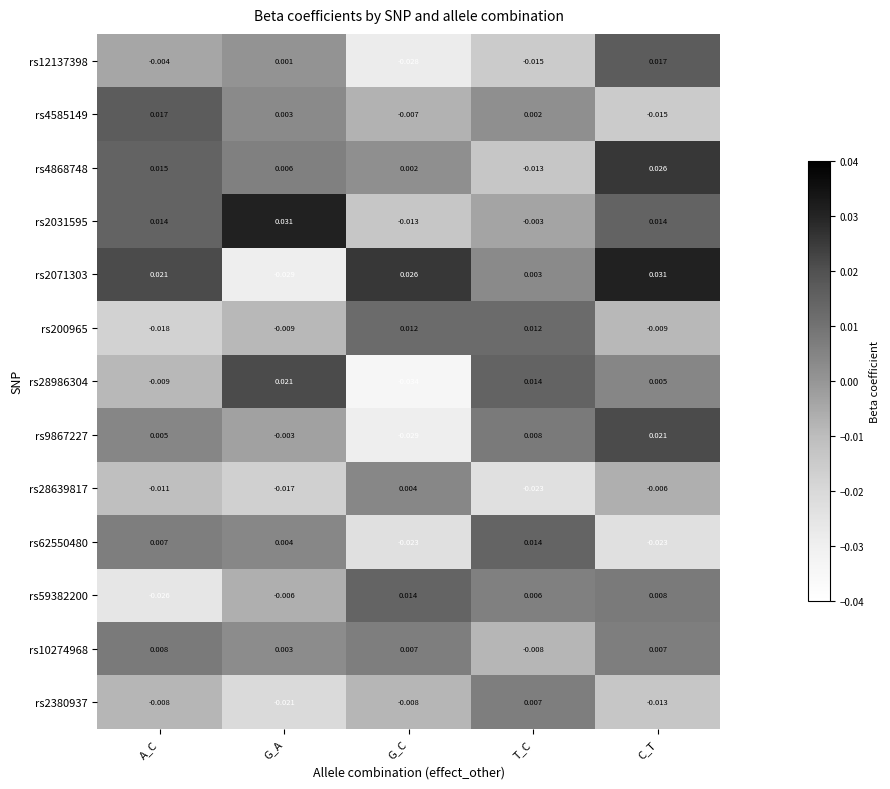

At how many categories does at least one series exceed 0?

5